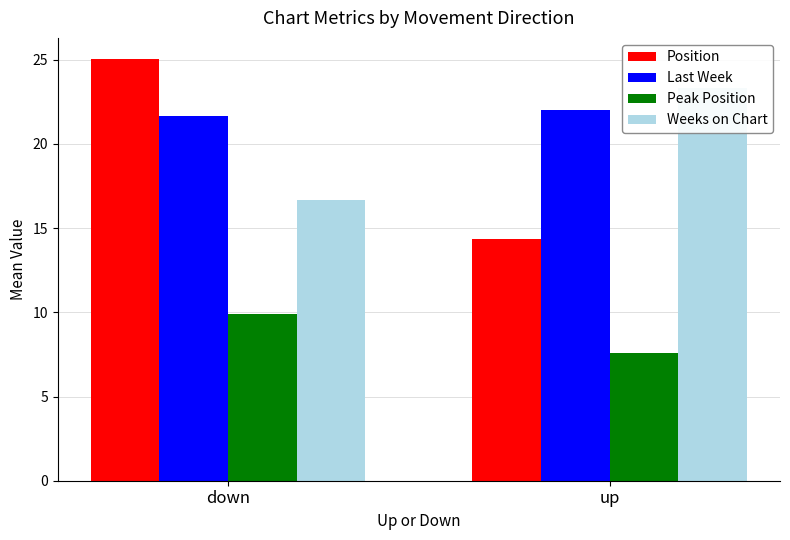

At up, list the series in order from smallest to largest.

Peak Position, Position, Last Week, Weeks on Chart